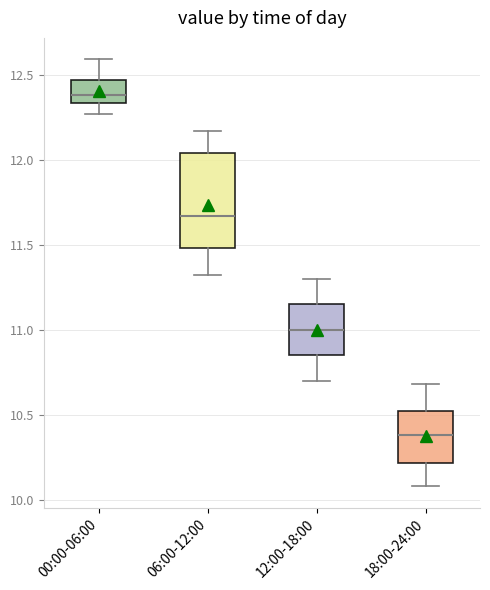

Reading left to right, transcribe this box plot: for each box, give where its median line is, the range the box spans, and where its two whiskers end, as read against the y-axis. The values are not printed on the chart, so give them approximately, as read against the axis.

00:00-06:00: median 12.40, box 12.35 to 12.45, whiskers 12.25 to 12.60
06:00-12:00: median 11.65, box 11.50 to 12.05, whiskers 11.30 to 12.15
12:00-18:00: median 11.00, box 10.85 to 11.15, whiskers 10.70 to 11.30
18:00-24:00: median 10.40, box 10.20 to 10.50, whiskers 10.10 to 10.70